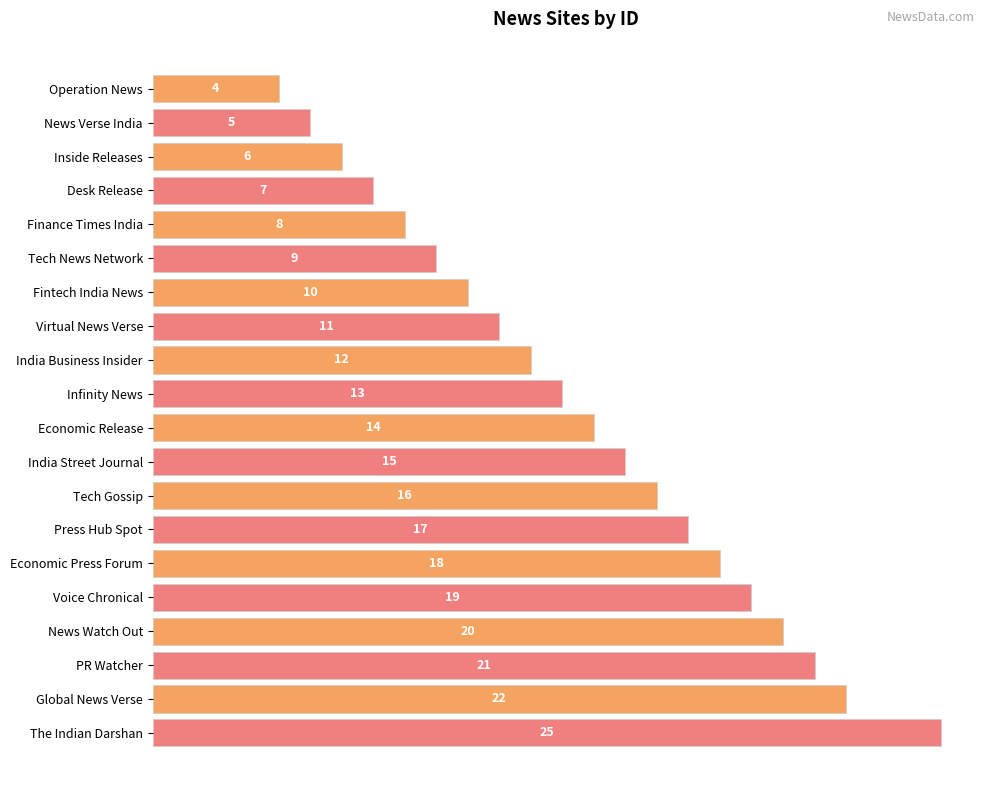

How many data points are less than 14?

10